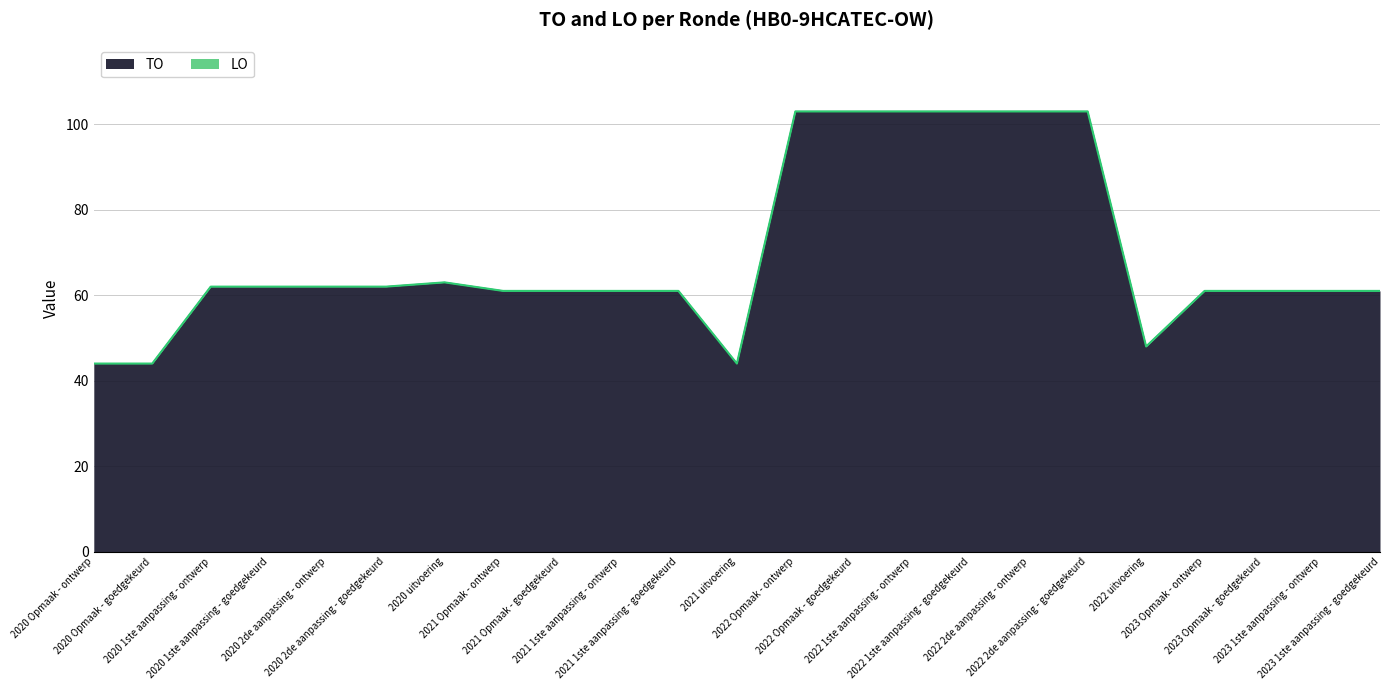

The chart shows a value of 103 at 2022 Opmaak - ontwerp. True or false?

True